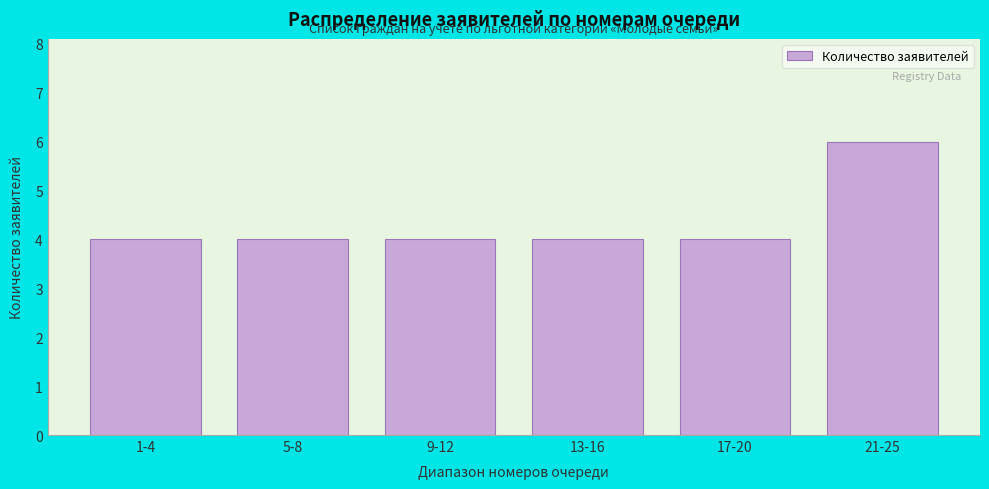

Reading left to right, transcribe all the data shown in this chart.

1-4=4	5-8=4	9-12=4	13-16=4	17-20=4	21-25=6